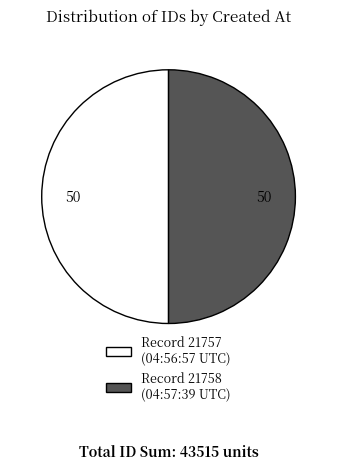

Count the number of slices in the pie.

2